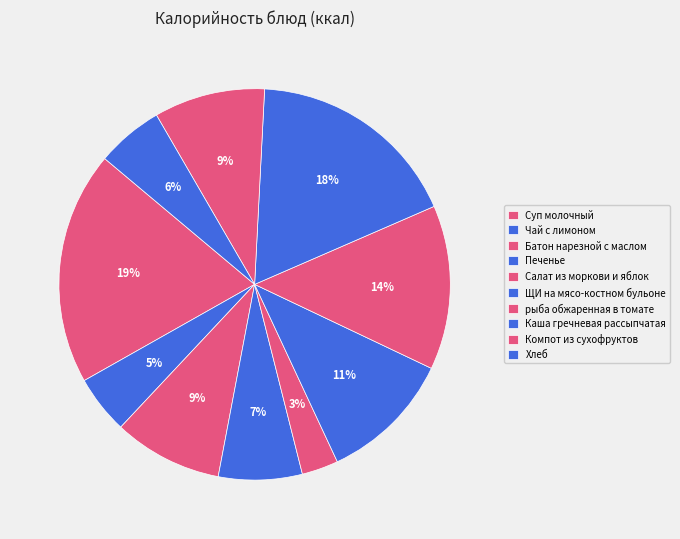

True or false: Хлеб accounts for 6% of the total.

True